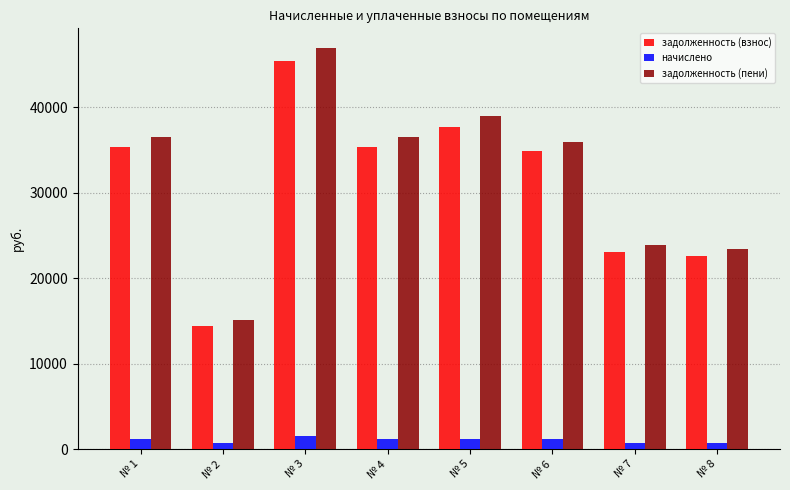

At which category is the sum across all series the highest?

№ 3